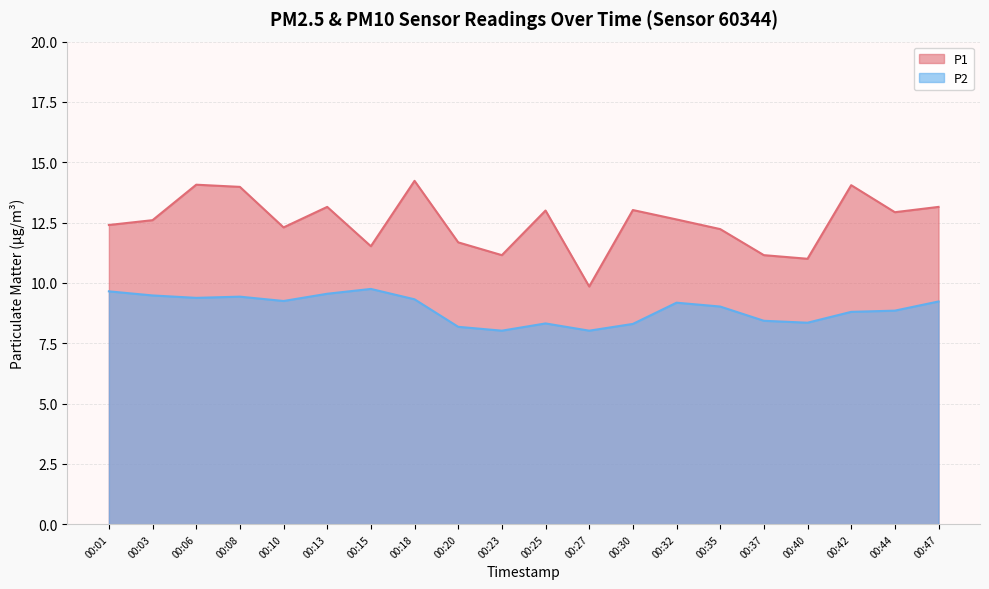

At which label does P2 first exceed 9?

00:01